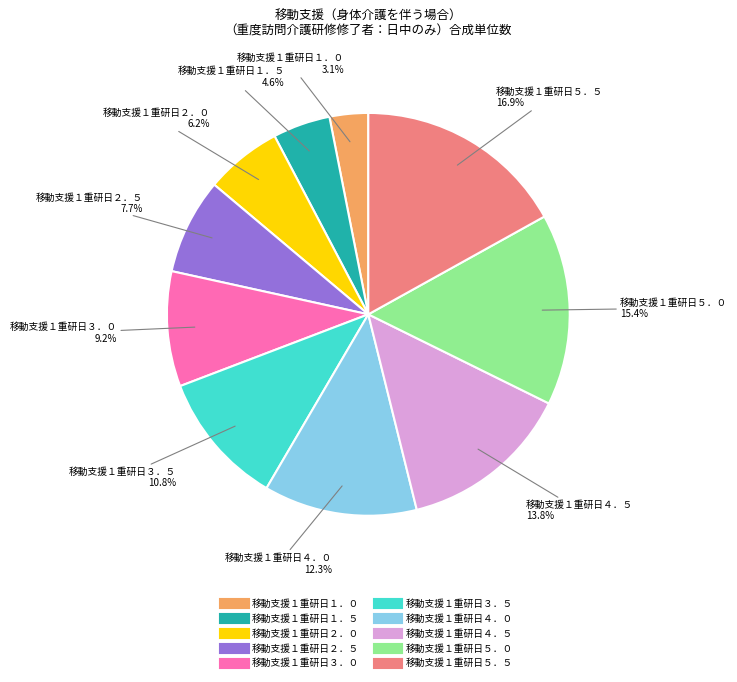

Does any single category account for the majority?

No